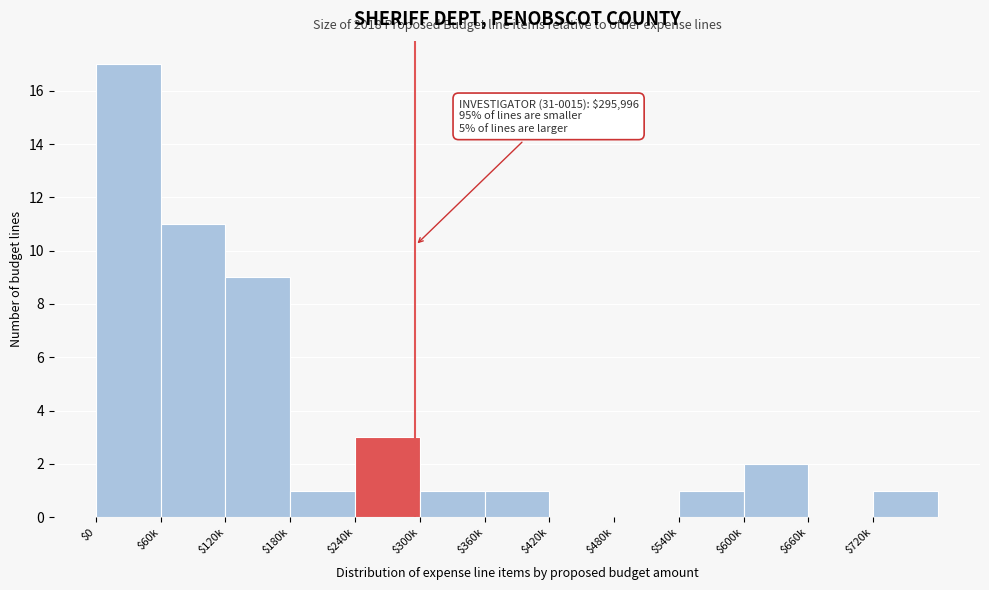

At which label is the value closest to 8?

$120k